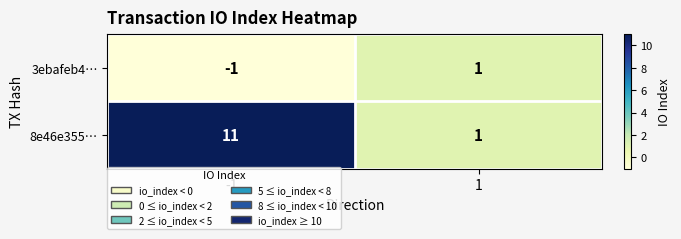

What is the maximum value shown in the chart?

11